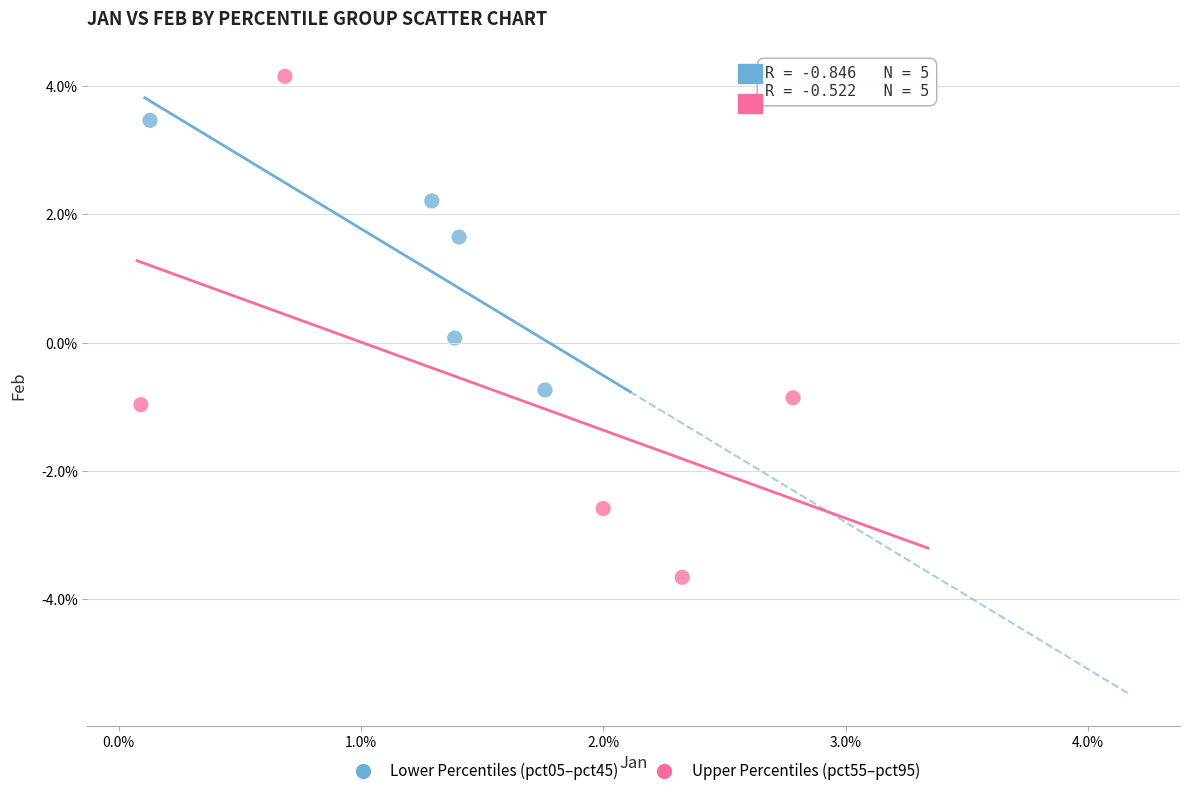

What are all the series names shown in the legend?

Lower Percentiles (pct05–pct45), Upper Percentiles (pct55–pct95)